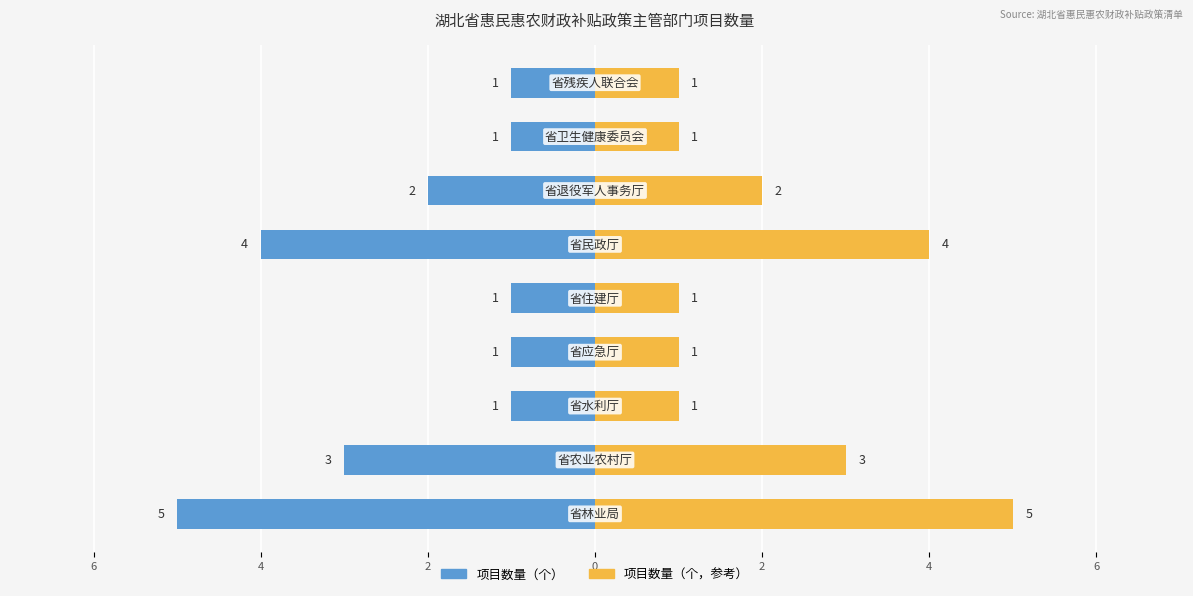

Count the number of categories in the chart.

9